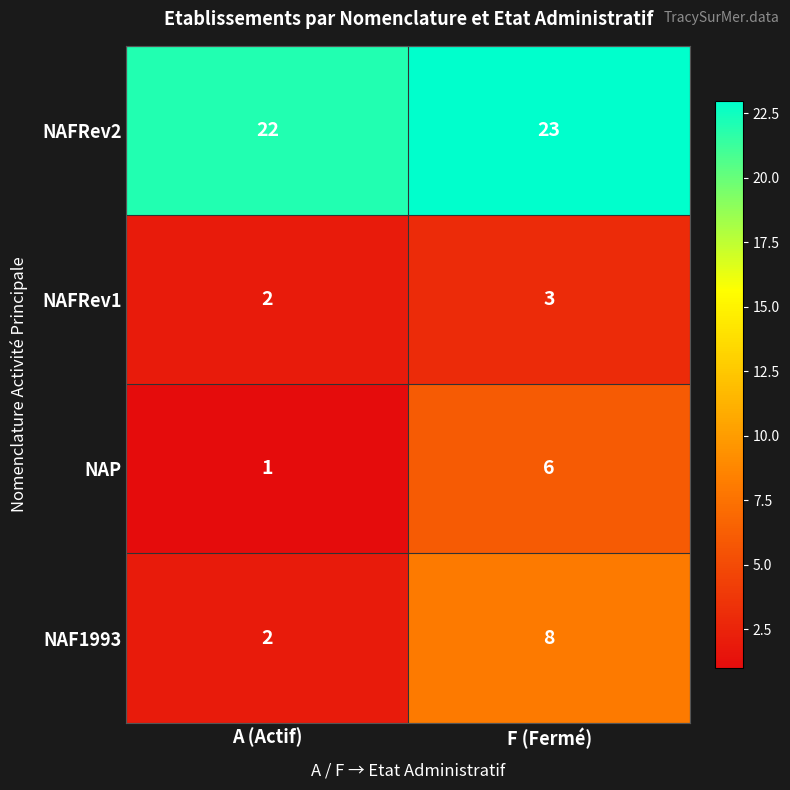

Reading left to right, list all the values displayed in this chart.

NAFRev2: A (Actif)=22	F (Fermé)=23
NAFRev1: A (Actif)=2	F (Fermé)=3
NAP: A (Actif)=1	F (Fermé)=6
NAF1993: A (Actif)=2	F (Fermé)=8